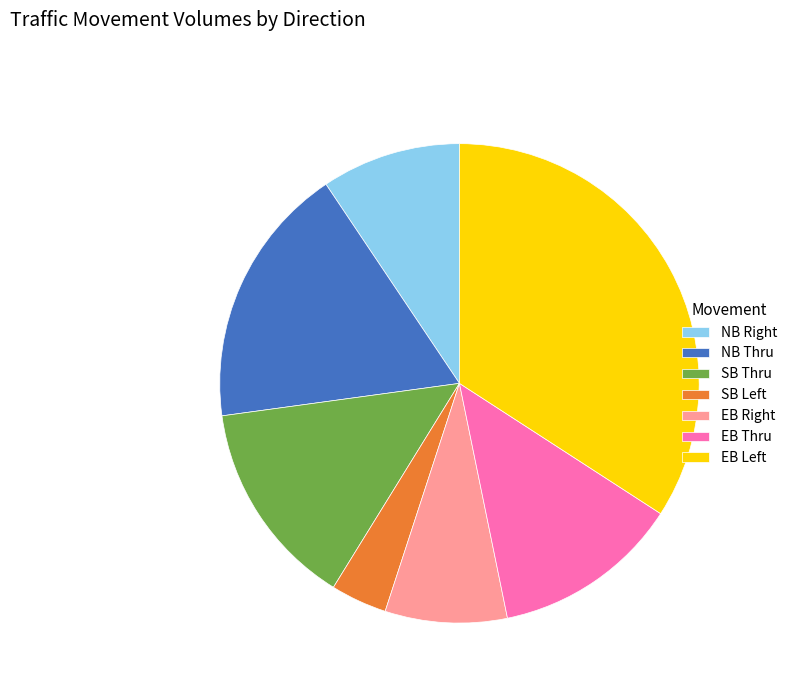

Rank the categories by value from lowest to highest.

SB Left, EB Right, NB Right, EB Thru, SB Thru, NB Thru, EB Left